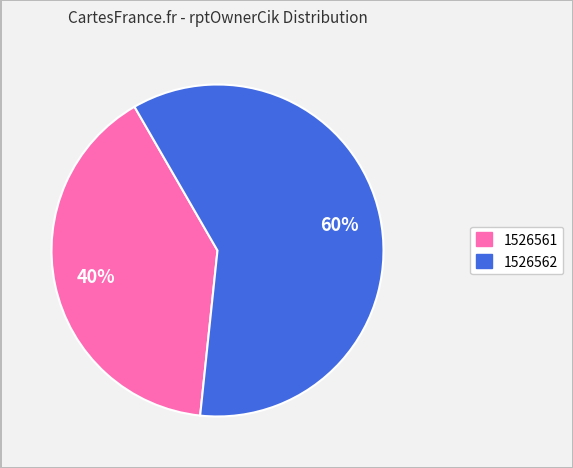

Does any single category account for the majority?

Yes